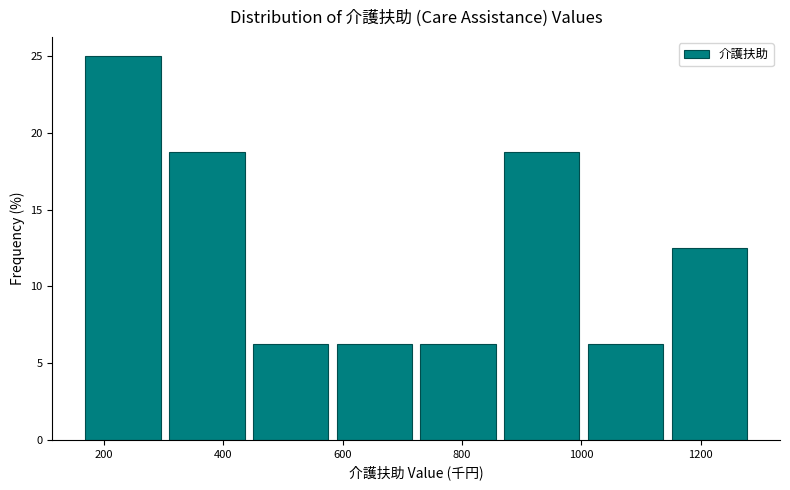

Which range on the x-axis has the tallest bar?

160 to 300